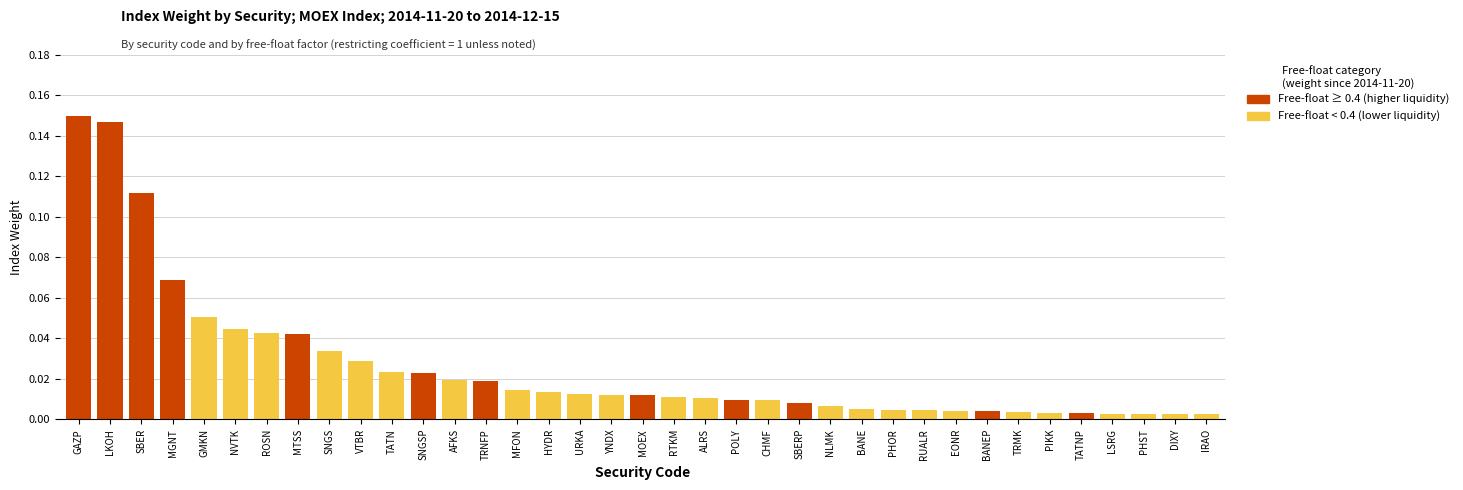

What are all the series names shown in the legend?

Free-float ≥ 0.4 (higher liquidity), Free-float < 0.4 (lower liquidity)